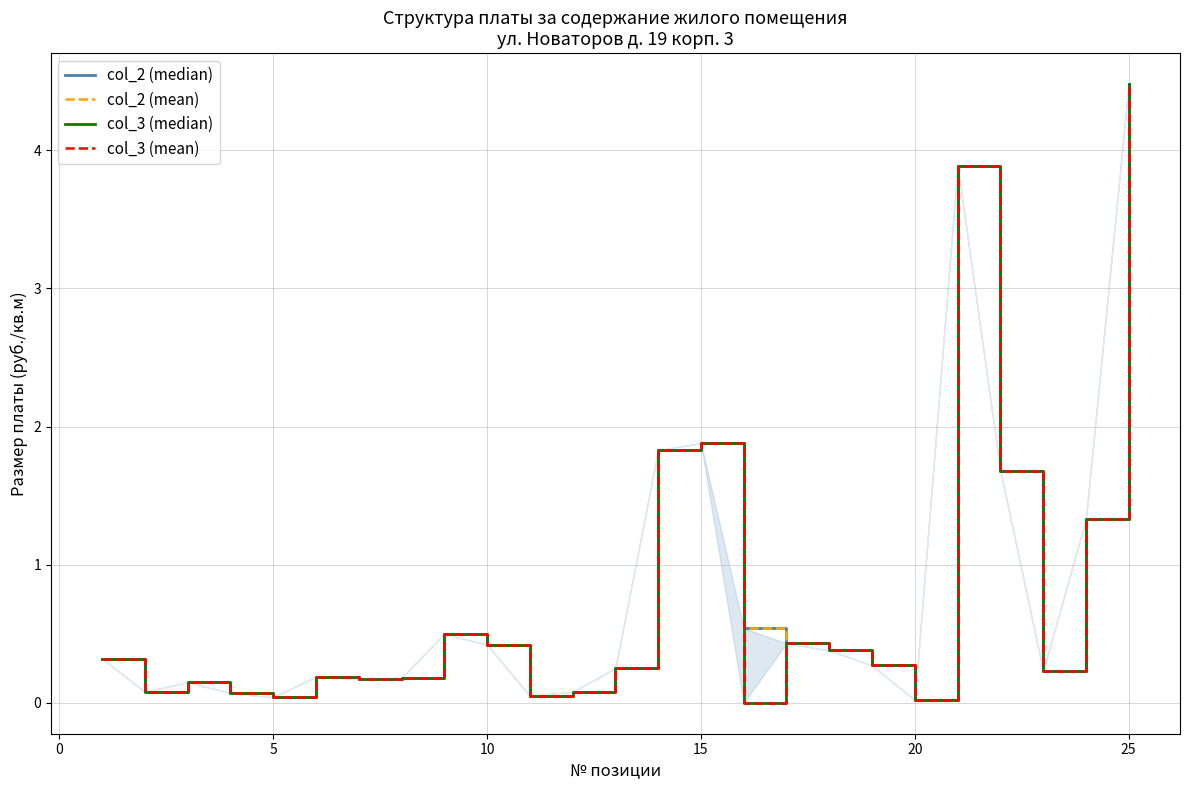

What is the average value of the col_3 (mean) series?

0.8